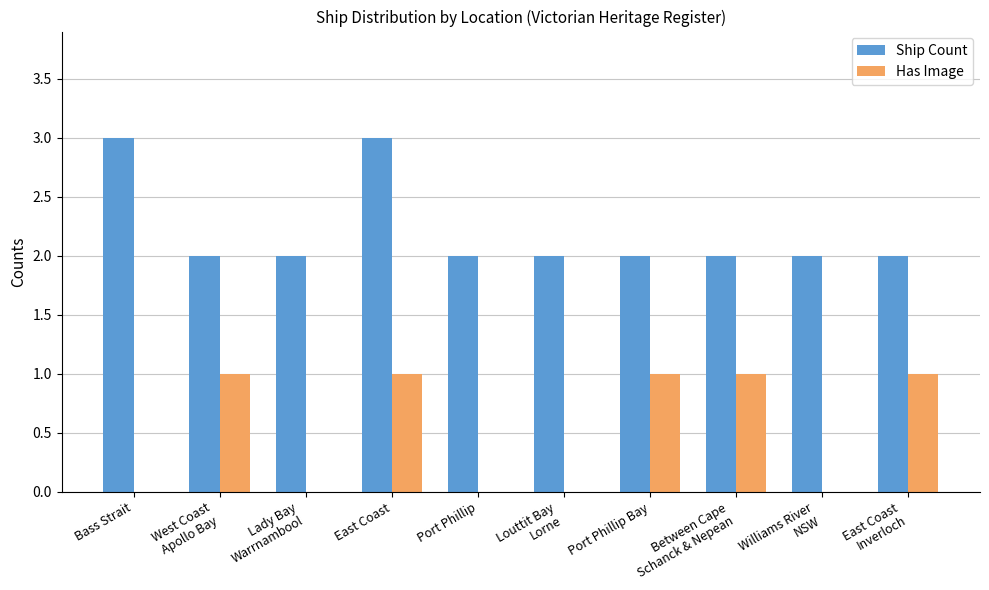

Reading left to right, transcribe all the data shown in this chart.

Ship Count: Bass Strait=3	West Coast
Apollo Bay=2	Lady Bay
Warrnambool=2	East Coast=3	Port Phillip=2	Louttit Bay
Lorne=2	Port Phillip Bay=2	Between Cape
Schanck & Nepean=2	Williams River
NSW=2	East Coast
Inverloch=2
Has Image: Bass Strait=0	West Coast
Apollo Bay=1	Lady Bay
Warrnambool=0	East Coast=1	Port Phillip=0	Louttit Bay
Lorne=0	Port Phillip Bay=1	Between Cape
Schanck & Nepean=1	Williams River
NSW=0	East Coast
Inverloch=1